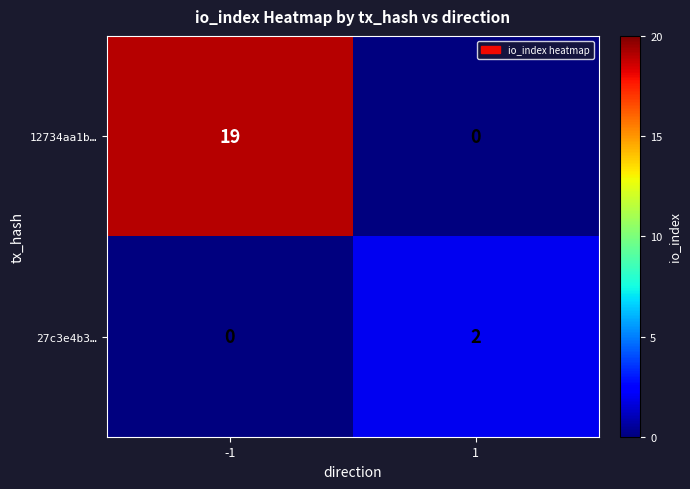

How many series are shown in this chart?

2